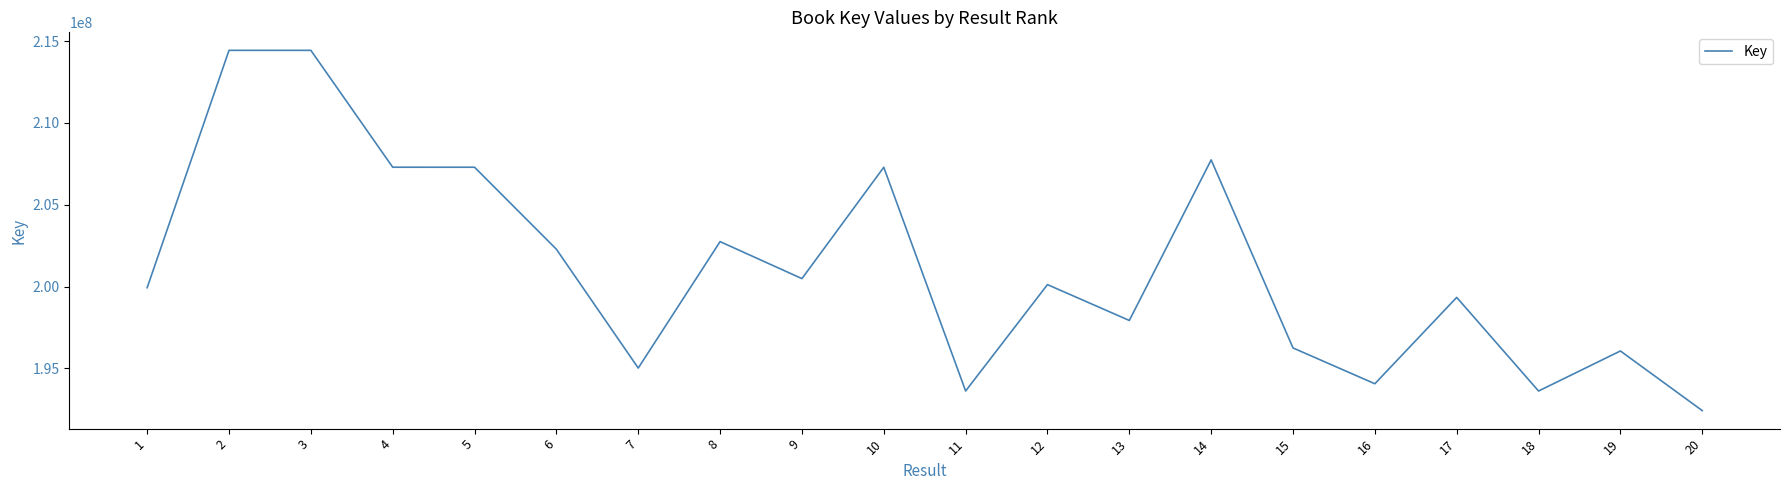

The value at 10 is 298184956. True or false?

False